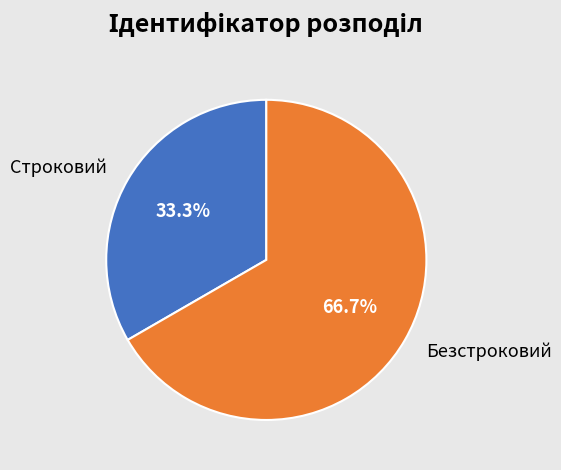

Does any single category account for the majority?

Yes